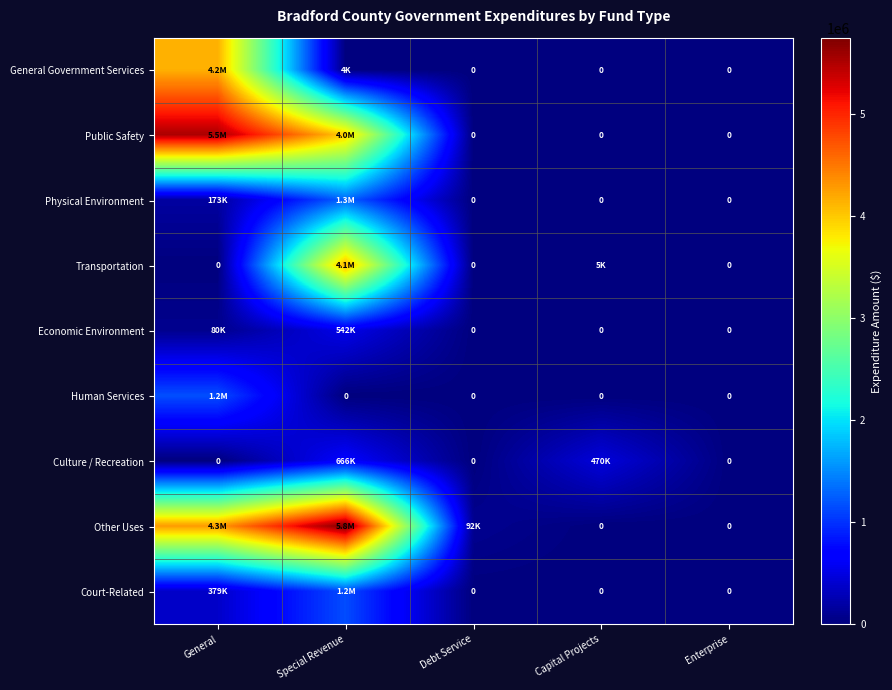

At which category is the sum across all series the highest?

Special Revenue